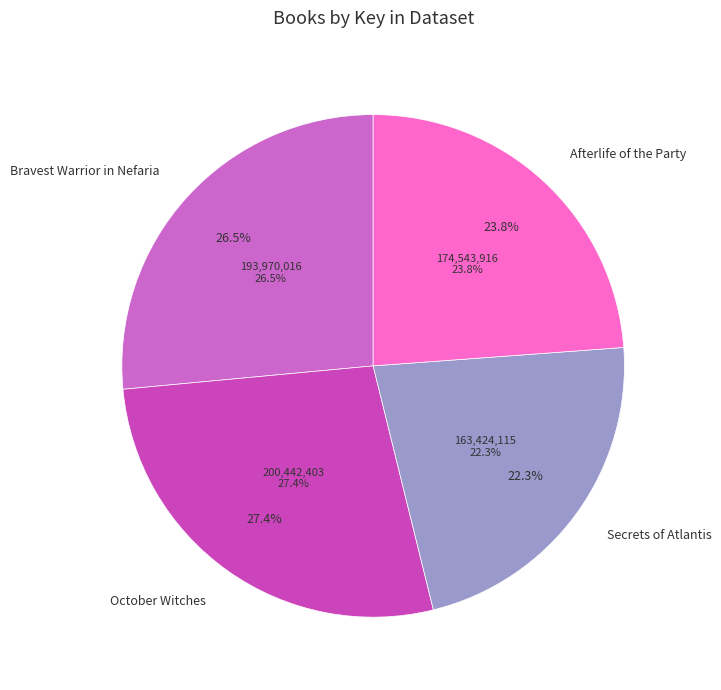

What is the change in value from Bravest Warrior in Nefaria to Secrets of Atlantis?

-30545901